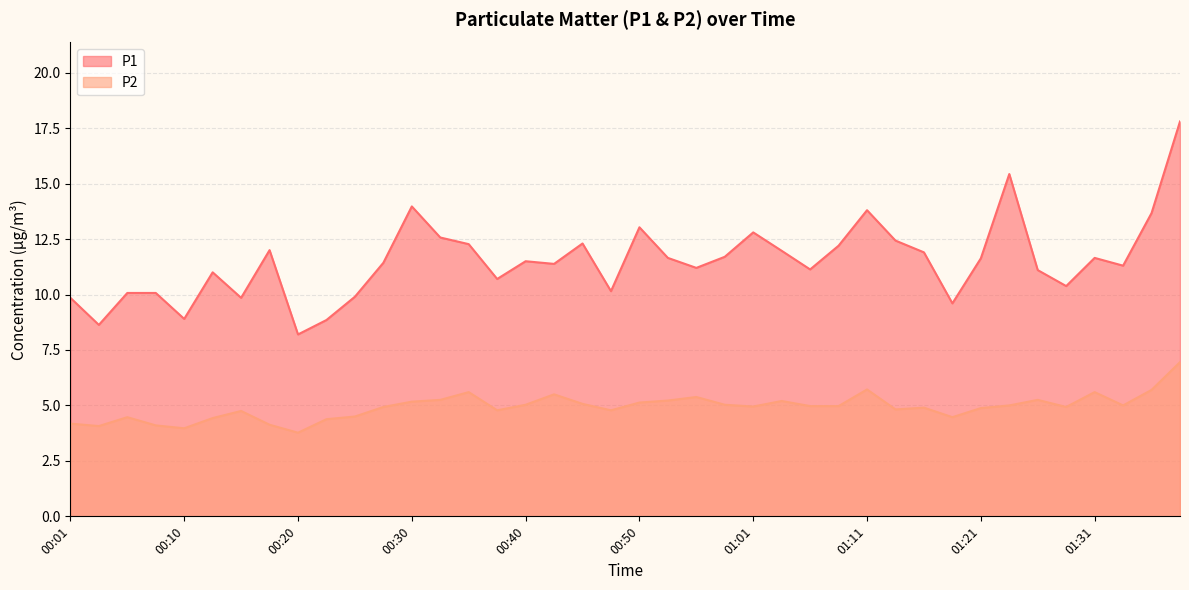

Reading left to right, transcribe all the data shown in this chart.

P1: 9.8	8.6	10.1	10.1	8.9	11.0	9.8	12.0	8.2	8.8	9.9	11.4	14.0	12.6	12.3	10.7	11.5	11.4	12.3	10.2	13.0	11.7	11.2	11.7	12.8	12.0	11.1	12.2	13.8	12.4	11.9	9.6	11.6	15.4	11.1	10.4	11.7	11.3	13.7	17.8
P2: 4.2	4.1	4.5	4.1	4.0	4.4	4.8	4.1	3.8	4.4	4.5	4.9	5.2	5.2	5.6	4.8	5.0	5.5	5.1	4.8	5.1	5.2	5.4	5.0	5.0	5.2	5.0	5.0	5.7	4.8	4.9	4.5	4.9	5.0	5.2	4.9	5.6	5.0	5.7	7.0